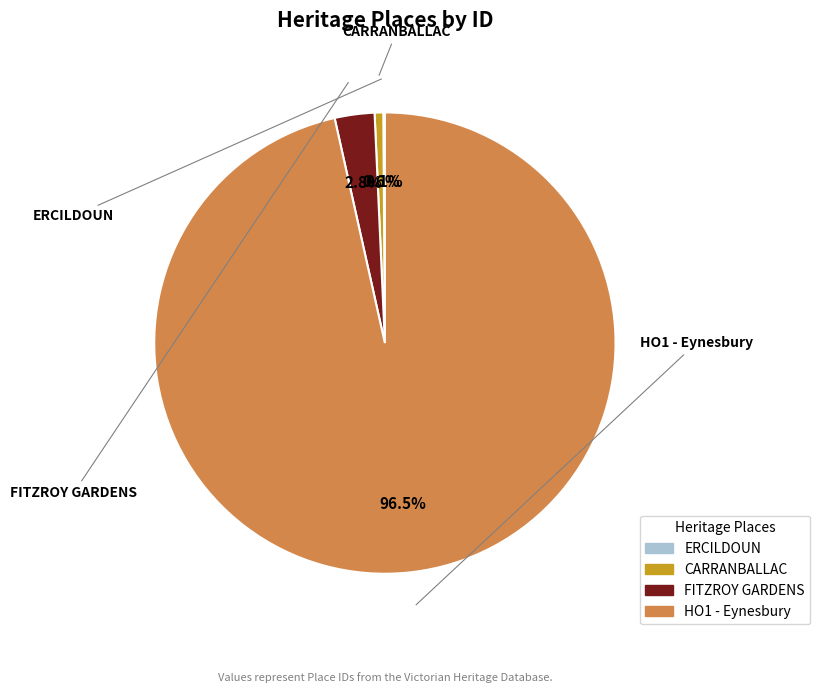

Between HO1 - Eynesbury and CARRANBALLAC, which is larger?

HO1 - Eynesbury